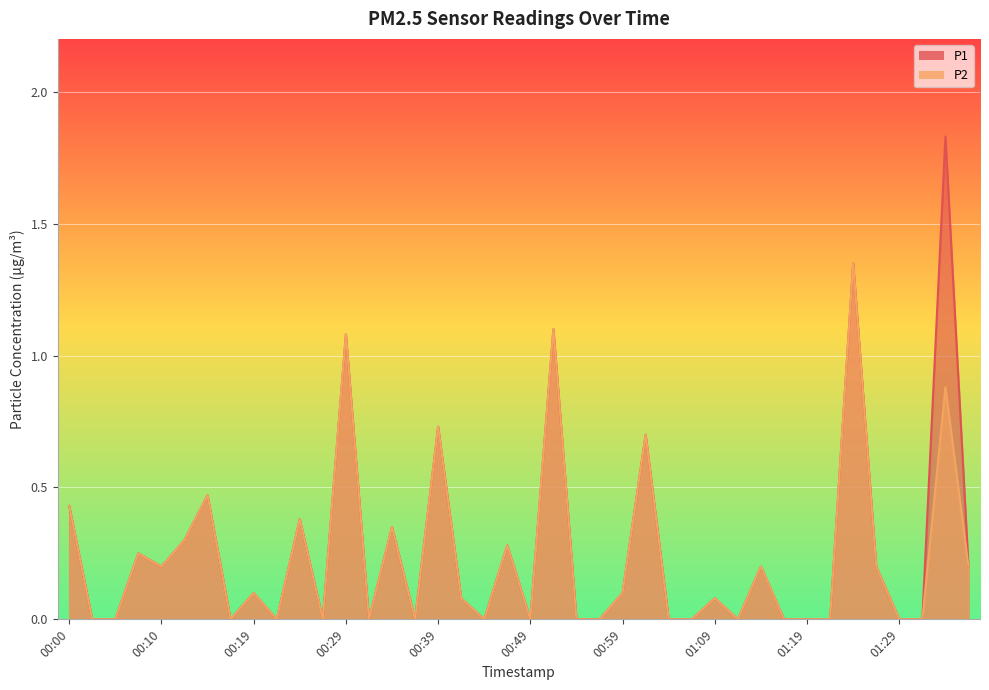

Which category has the lowest value in the P2 series?

00:02